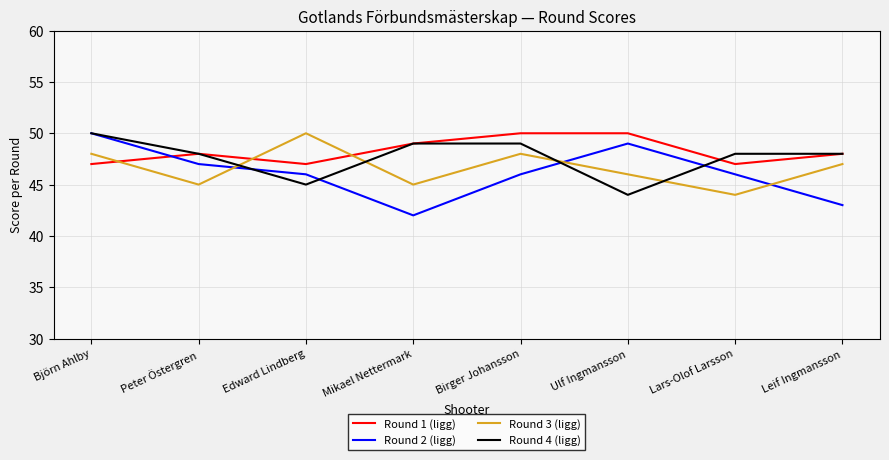

Does the chart have visible grid lines?

Yes